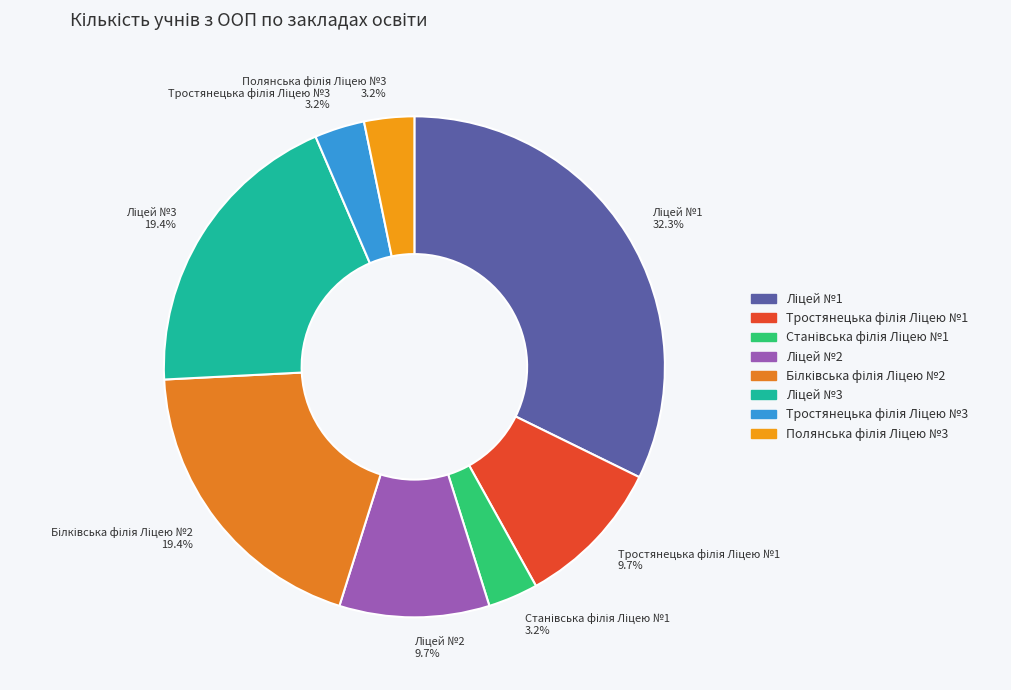

Does any single category account for the majority?

No